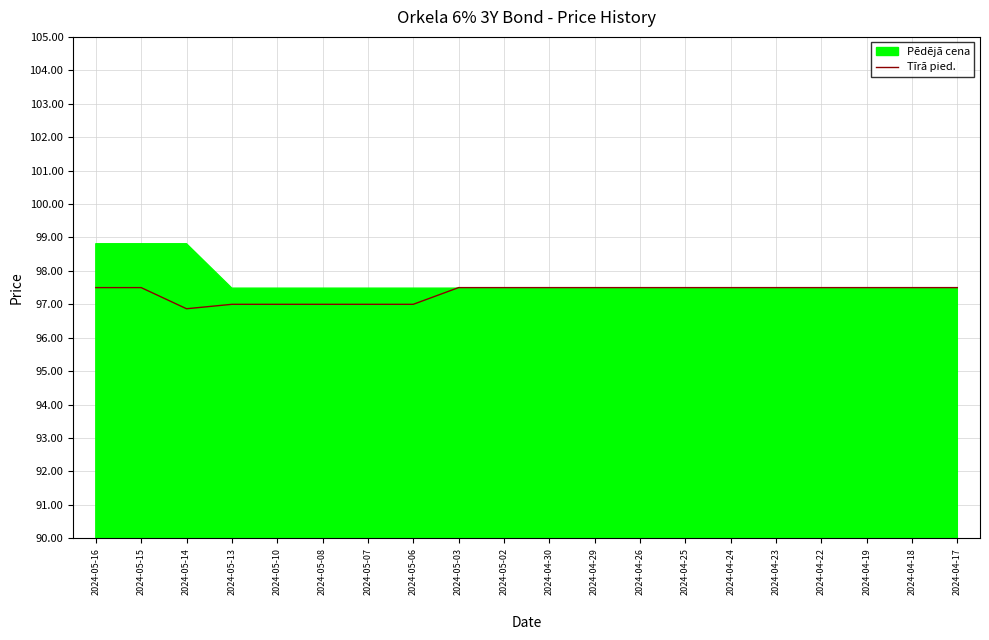

What is the difference between the values at 2024-04-18 and 2024-05-07?

0.5